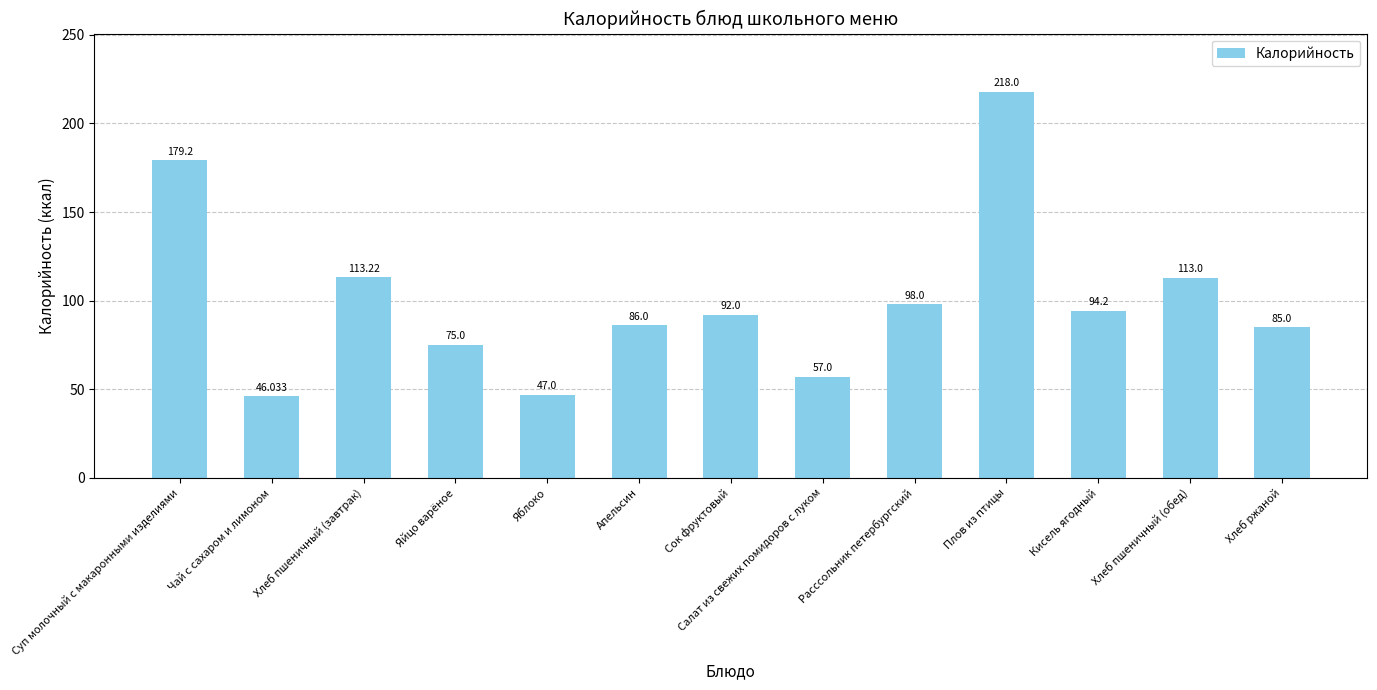

List the labels in order of value, smallest first.

Чай с сахаром и лимоном, Яблоко, Салат из свежих помидоров с луком, Яйцо варёное, Хлеб ржаной, Апельсин, Сок фруктовый, Кисель ягодный, Расссольник петербургский, Хлеб пшеничный (обед), Хлеб пшеничный (завтрак), Суп молочный с макаронными изделиями, Плов из птицы